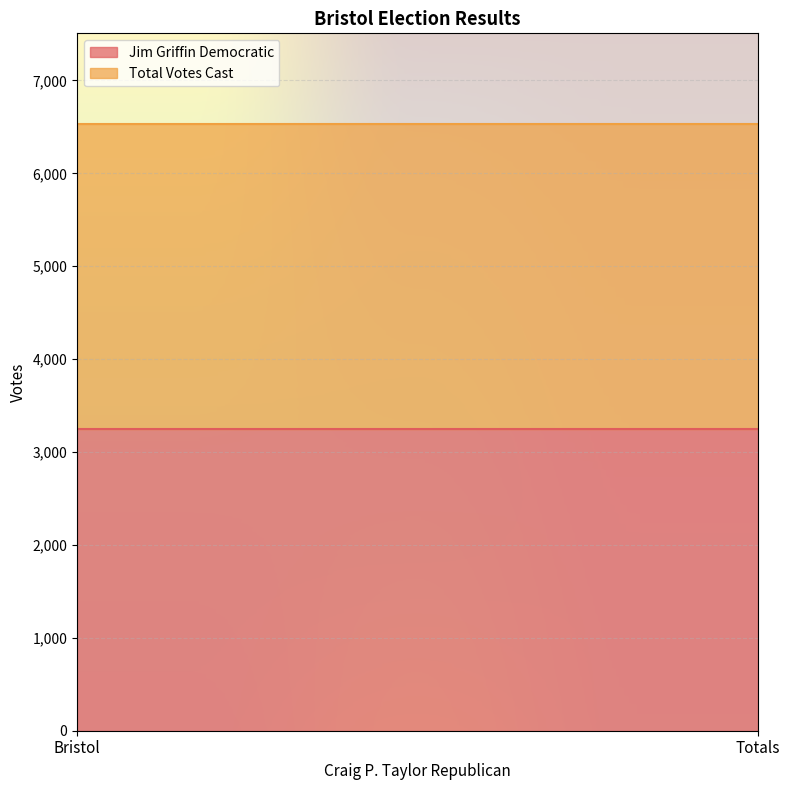

What is the sum of all Total Votes Cast values?

13056